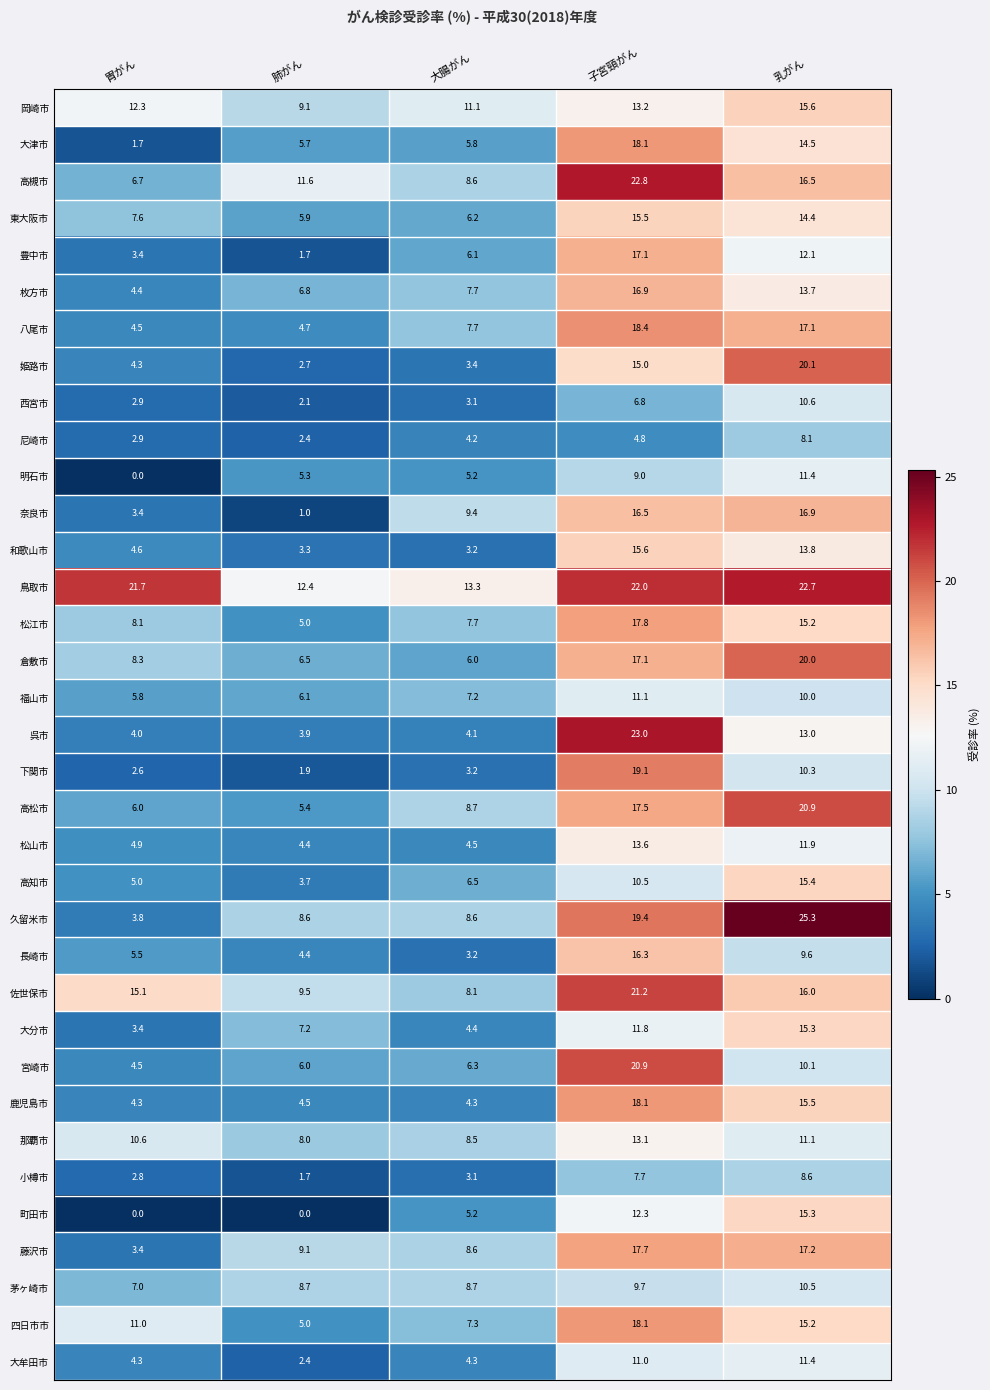

Count the number of data series in this chart.

35